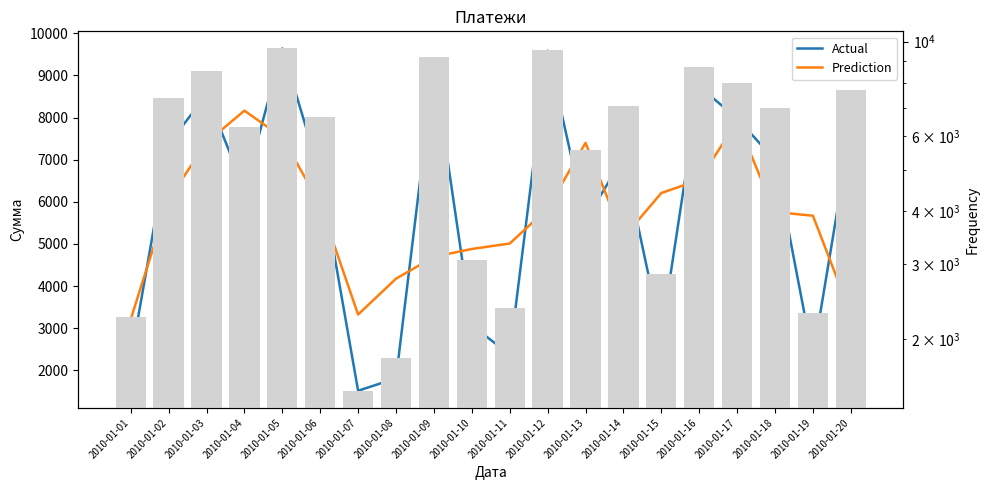

At which category does the chart reach its minimum across all series?

2010-01-07